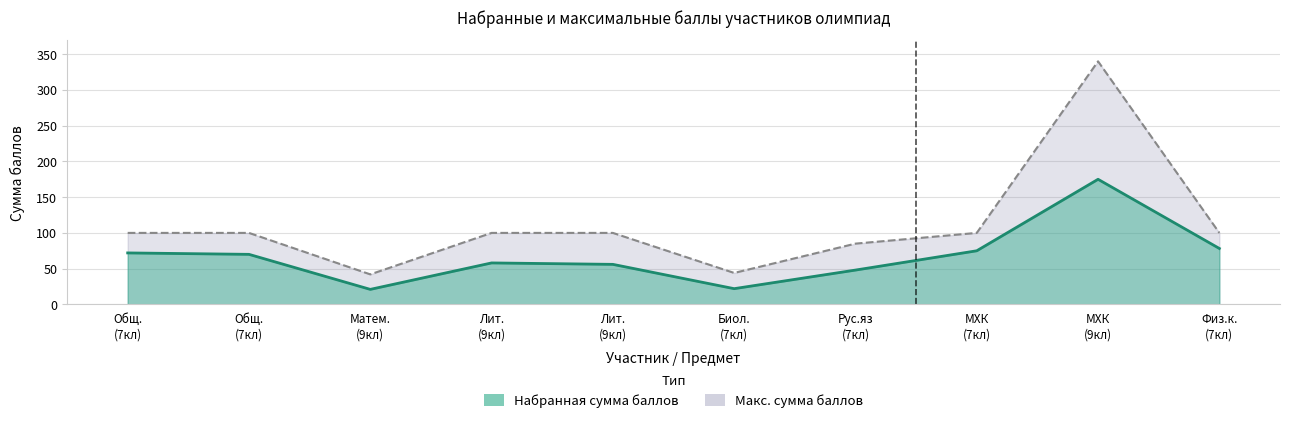

What is the greatest value displayed?

340.0